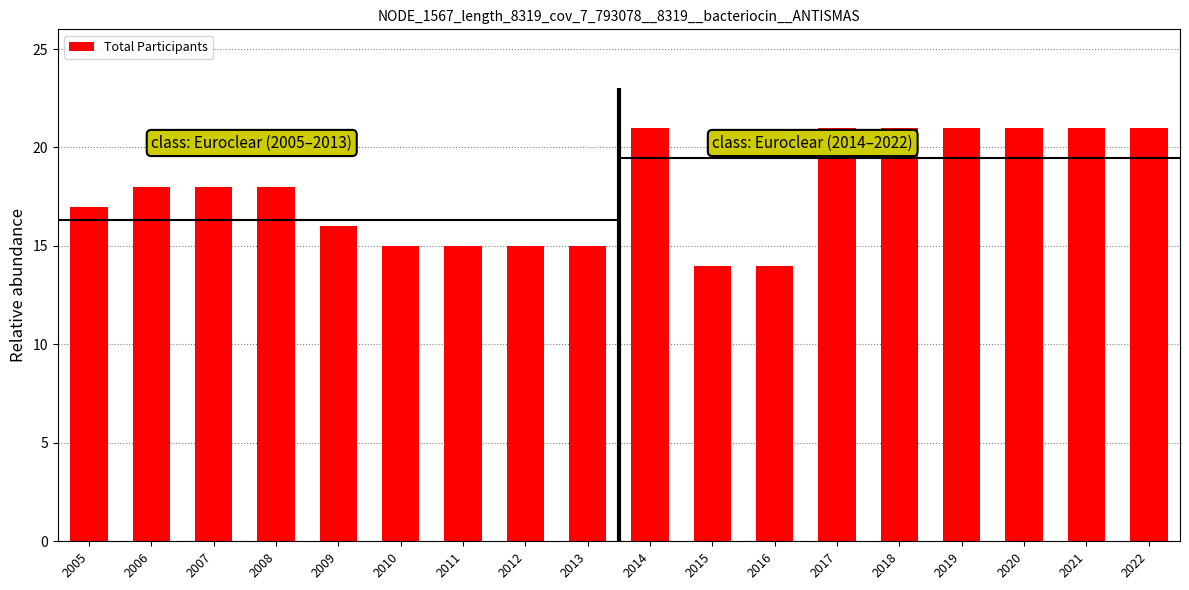

What value does the data have at 2009?

16